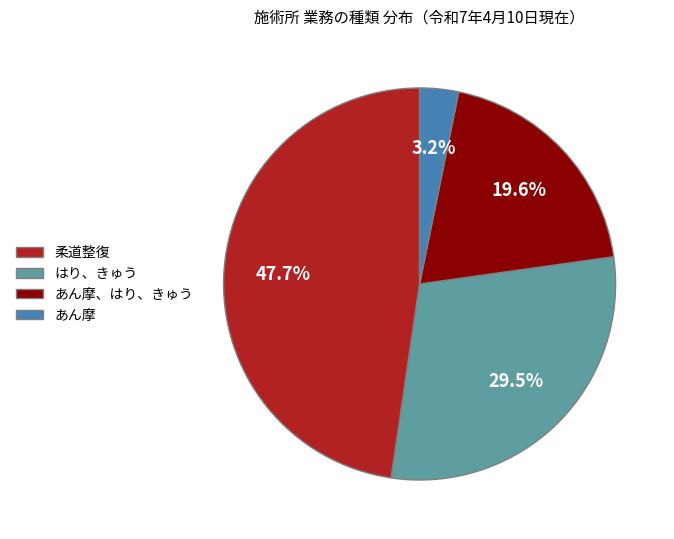

Count the number of slices in the pie.

4